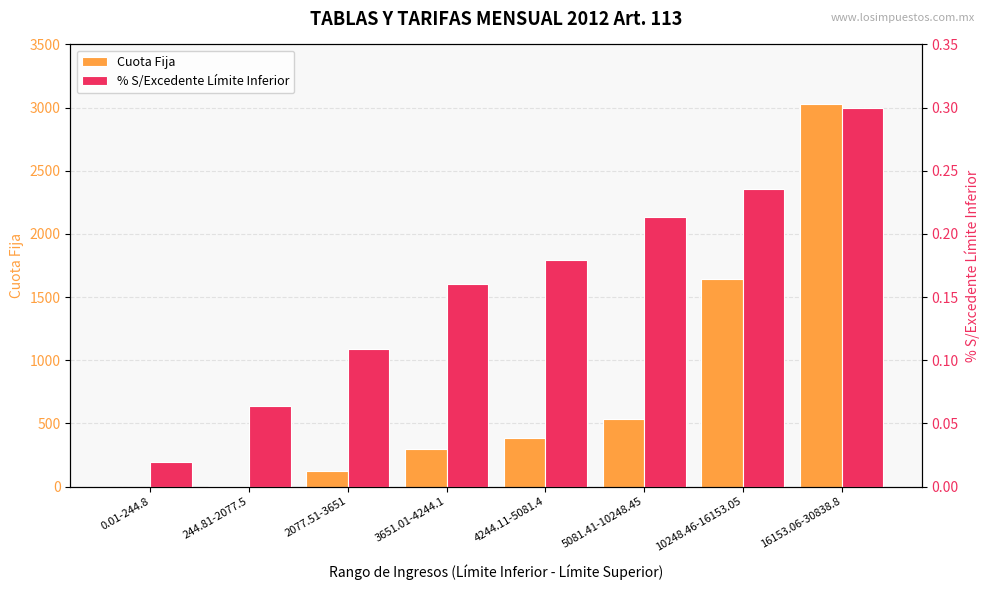

What are all the series names shown in the legend?

Cuota Fija, % S/Excedente Límite Inferior